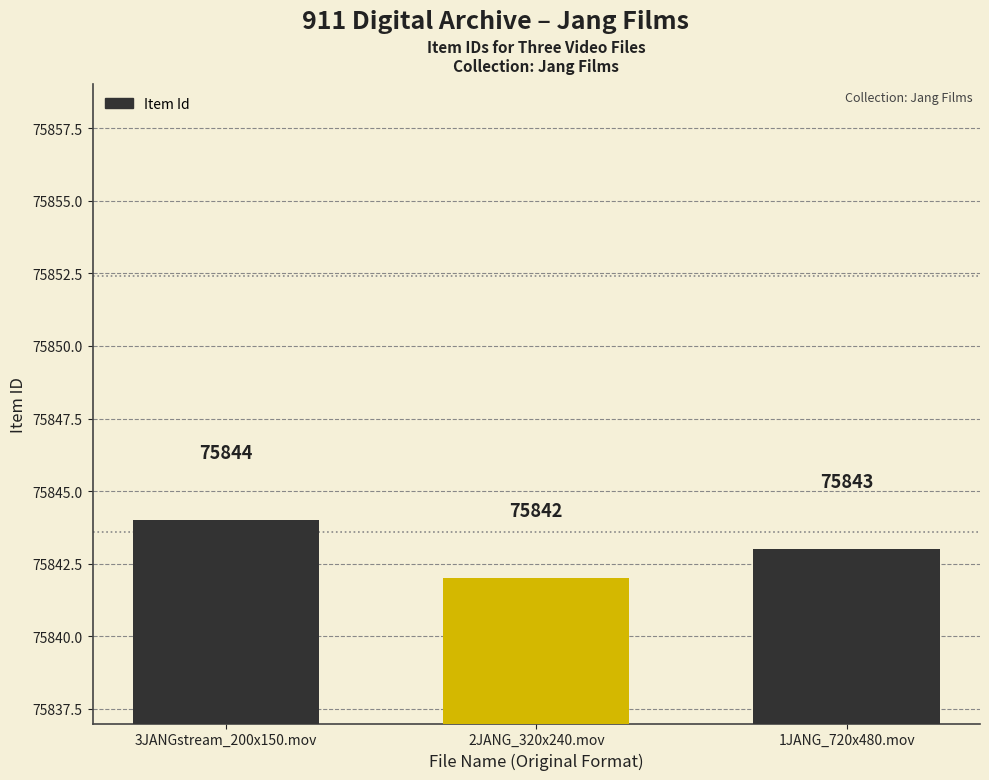

What is the value of the 3rd bar from the left?

75843